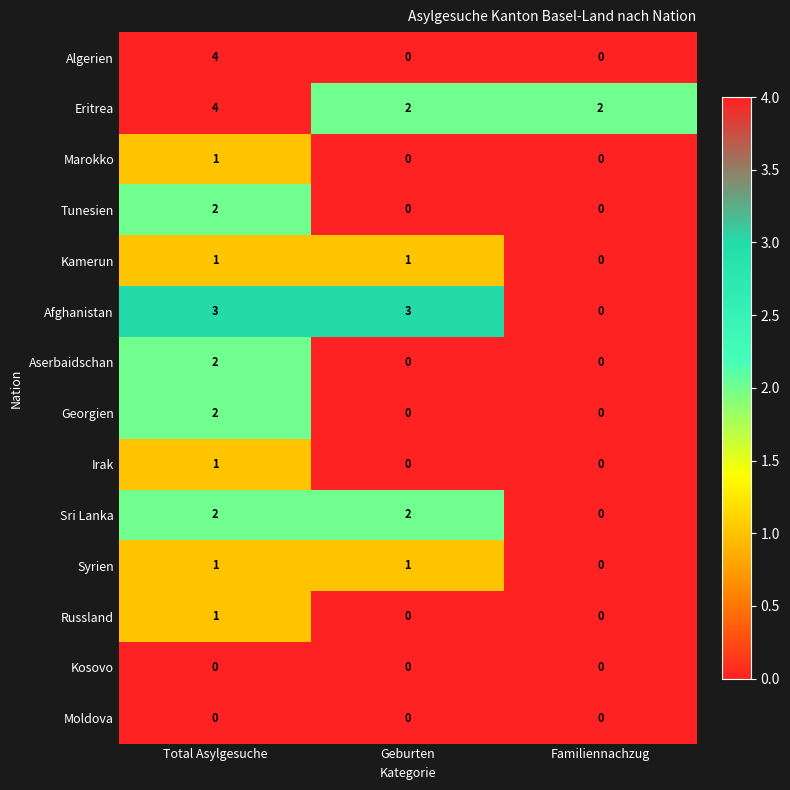

What is the total value across all series at Total Asylgesuche?

24